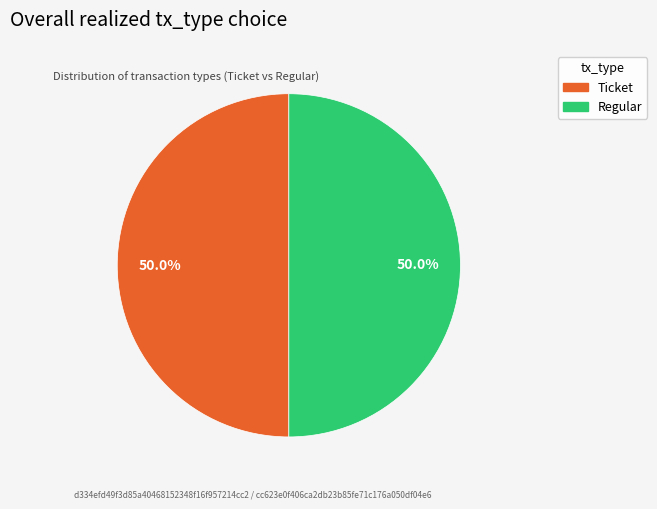

Combined, what portion of the pie is Regular and Ticket?

100.0%